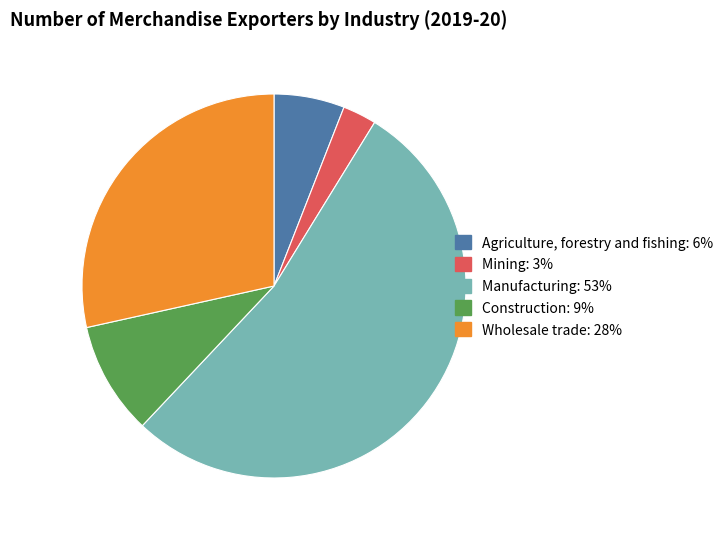

Which slice is the largest?

Manufacturing